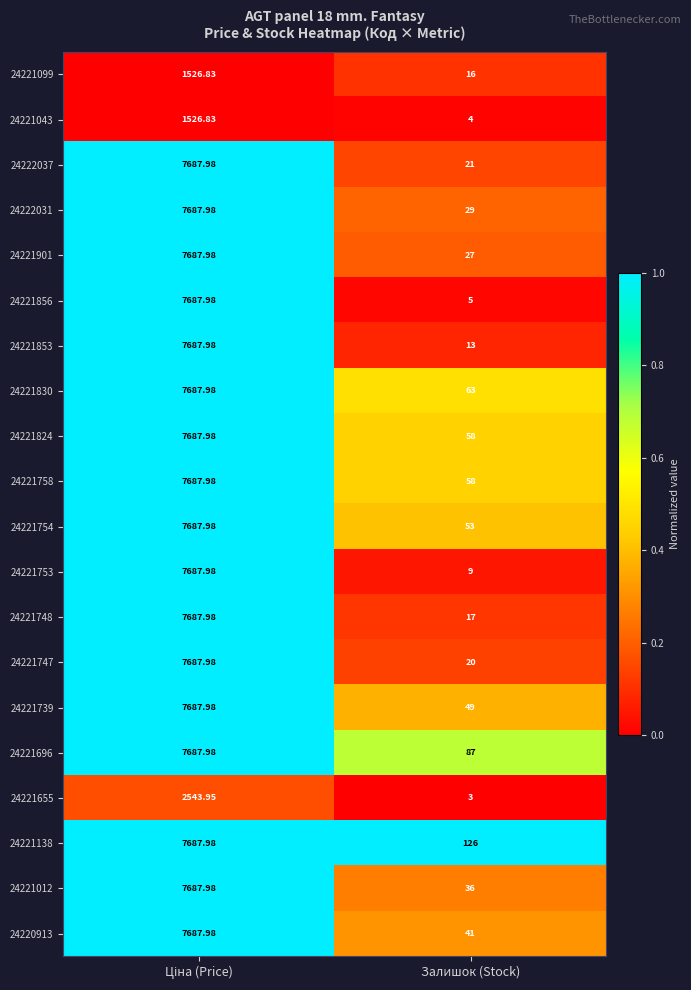

Where is 24222031 nearest to the value 3858?

Залишок (Stock)